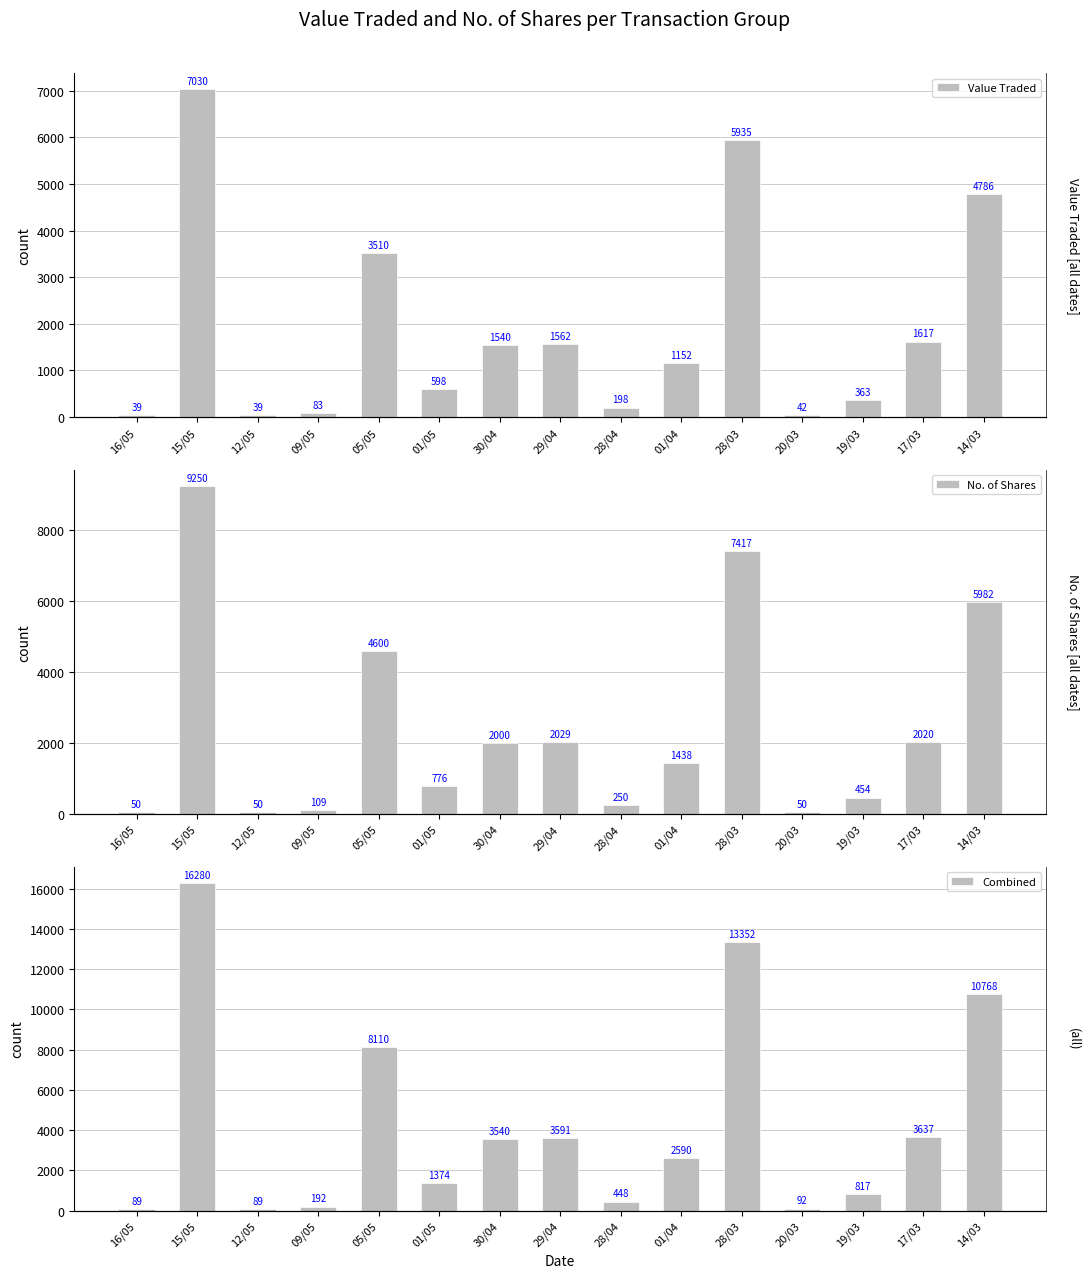

At which label is Value Traded closest to 3534?

05/05